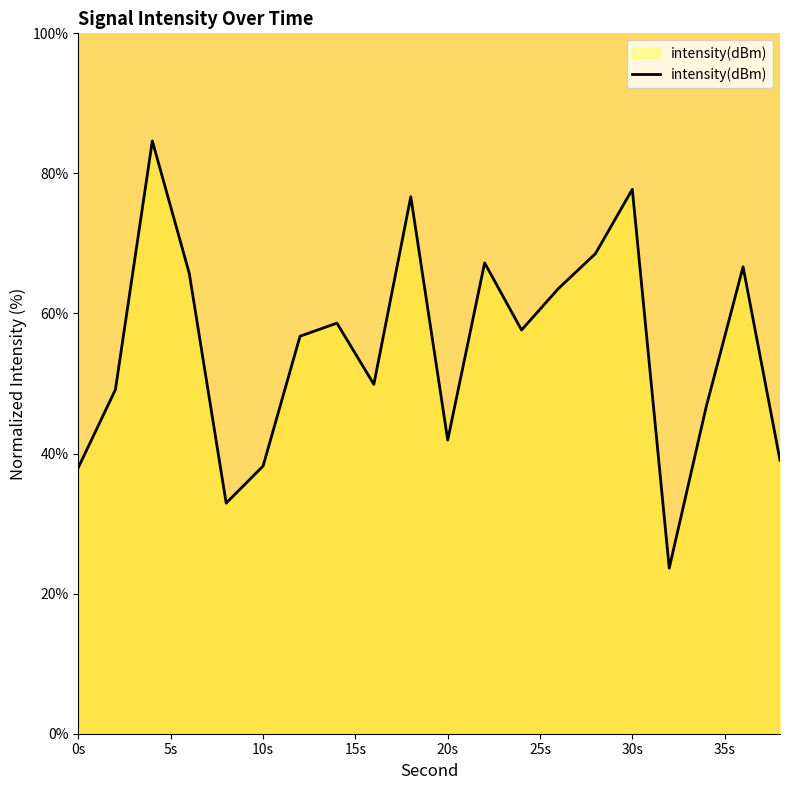

What is the difference between the maximum and minimum values?

61.0